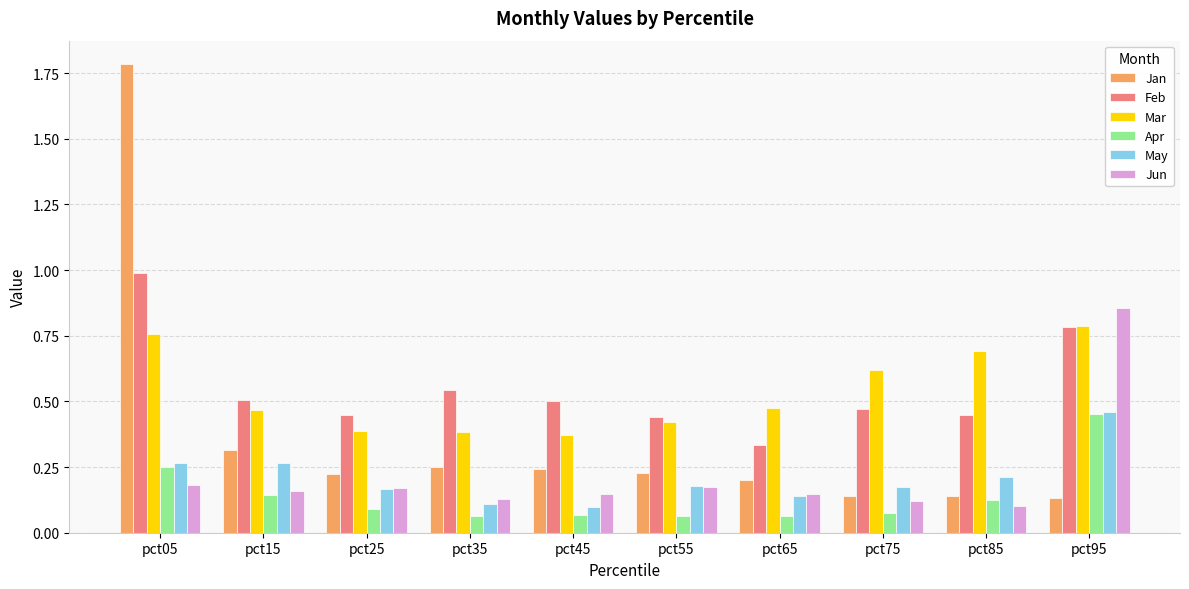

Where is Feb nearest to the value 0?

pct65